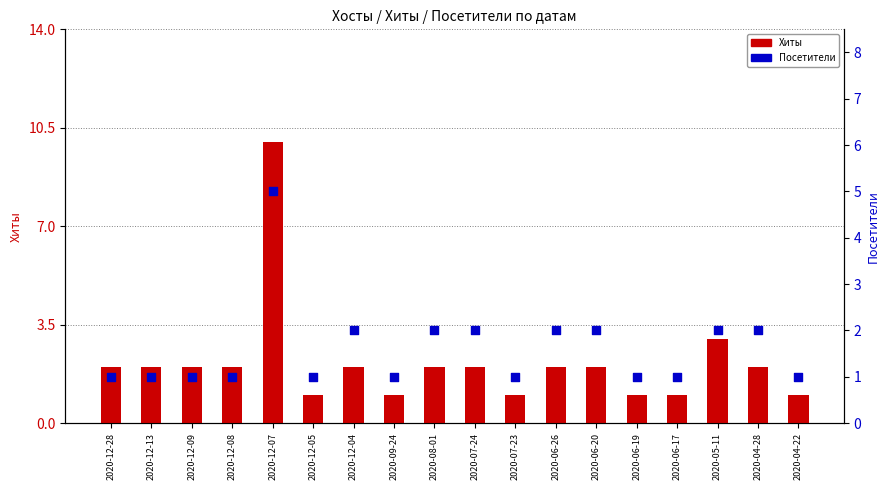

Which series has the largest total across all categories?

Хиты